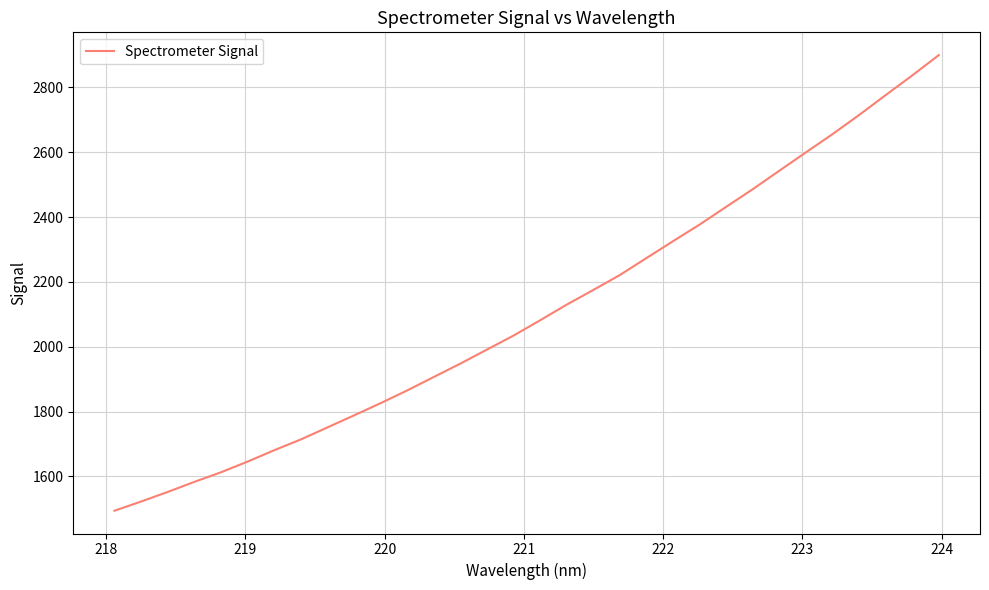

What is the smallest value displayed?

1494.2